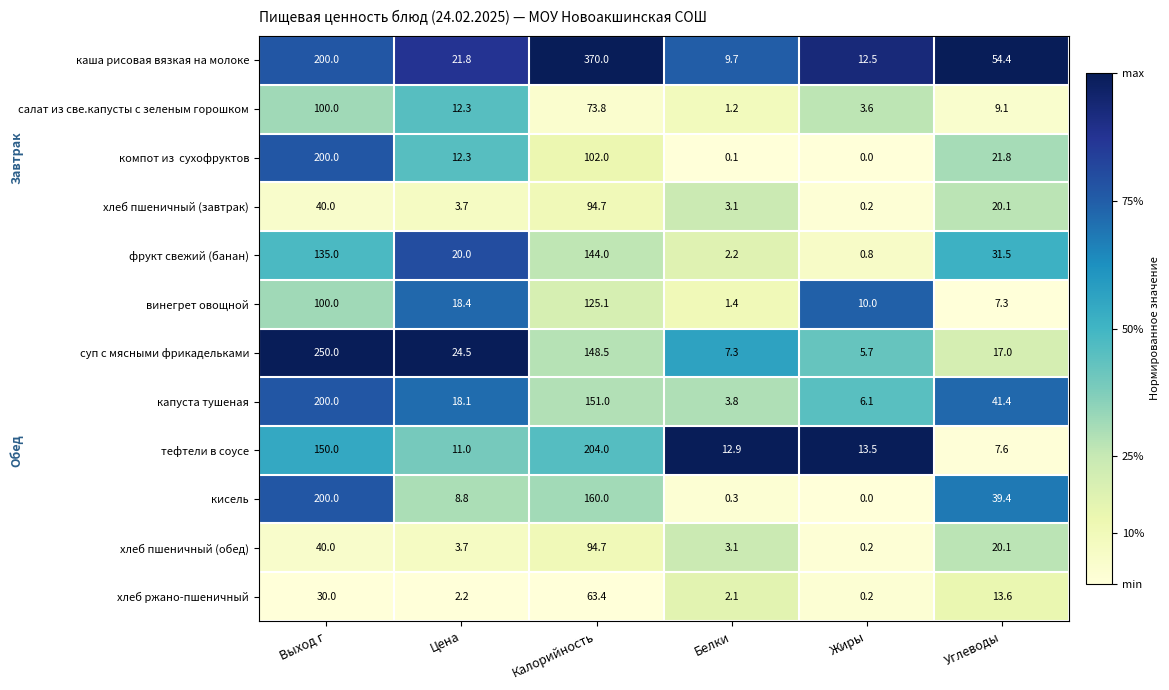

Which series has the widest spread of values?

каша рисовая вязкая на молоке